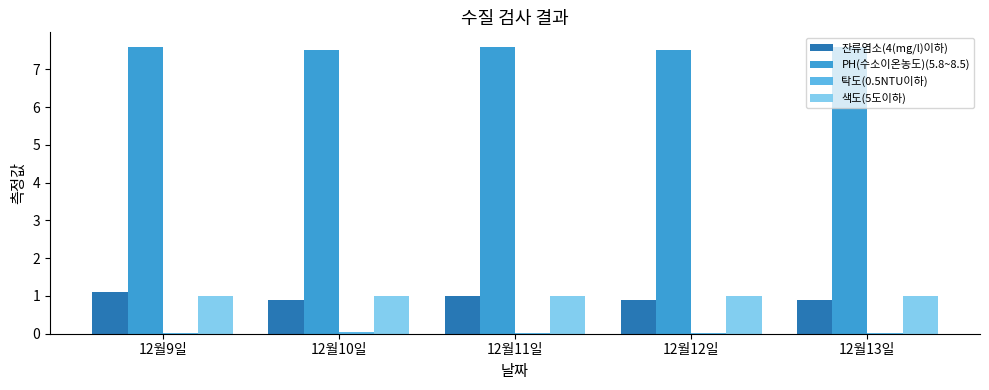

What is the highest value of the 색도(5도이하) series?

1.0